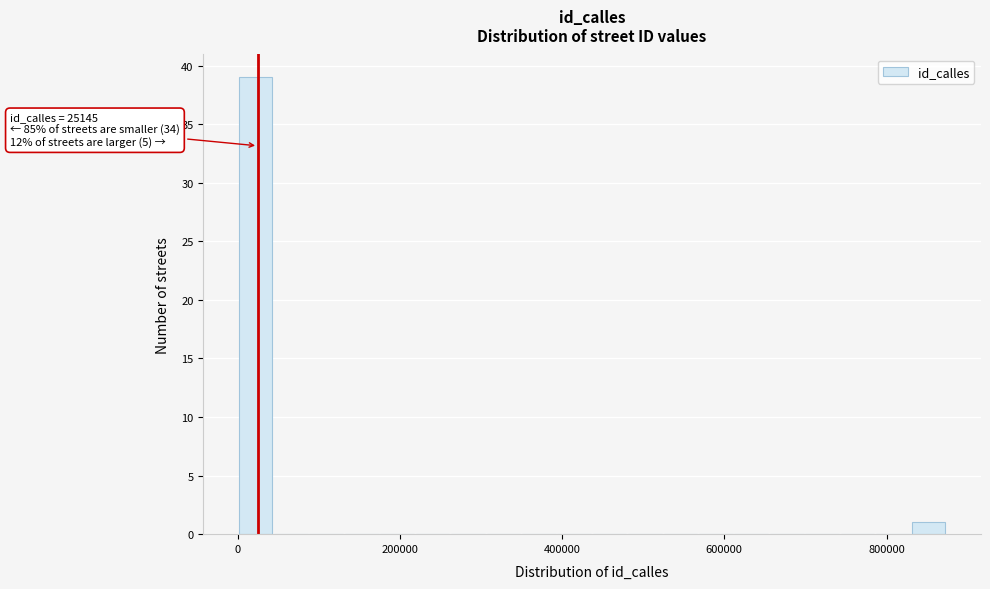

Around what value on the x-axis is the tallest bar? Give the approximate position of its centre, as read against the axis.

20000